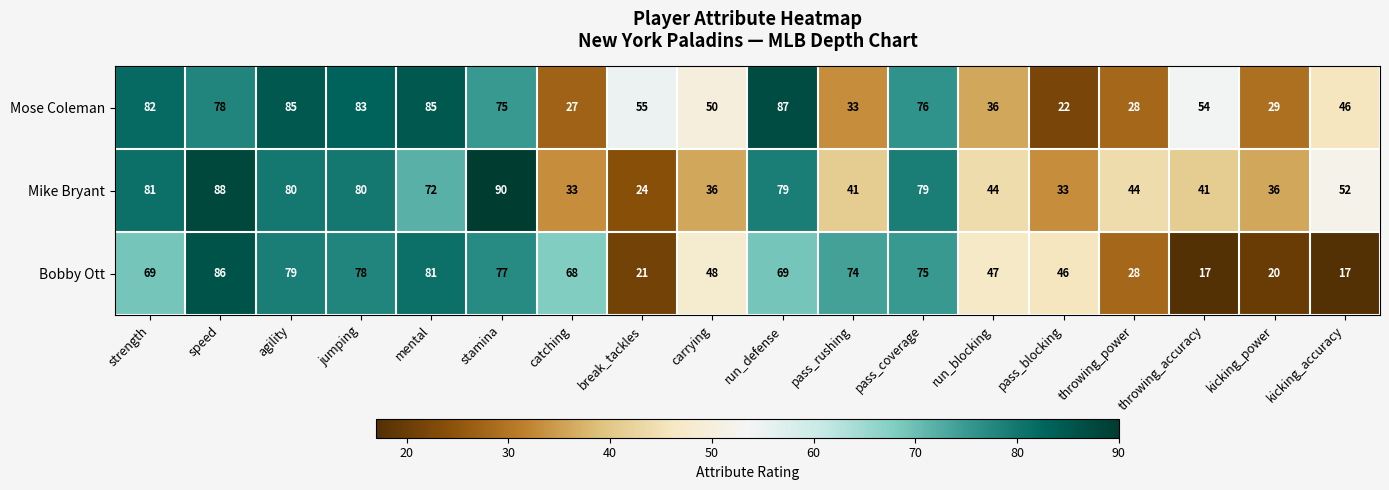

At which label does Mose Coleman reach its peak?

run_defense